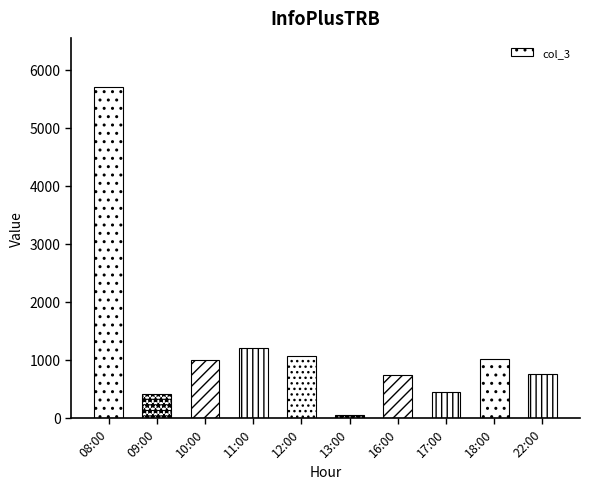

What is the value of the 1st bar from the left?

5698